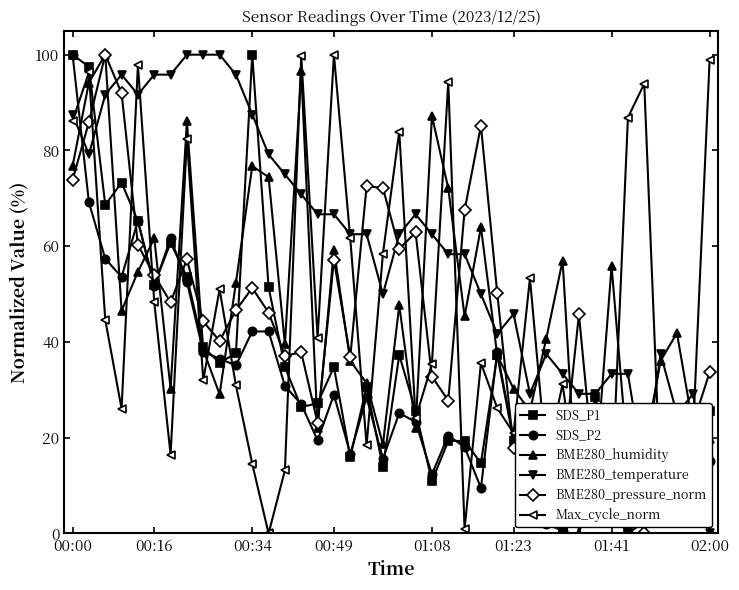

What is the highest value of the BME280_pressure_norm series?

100.0